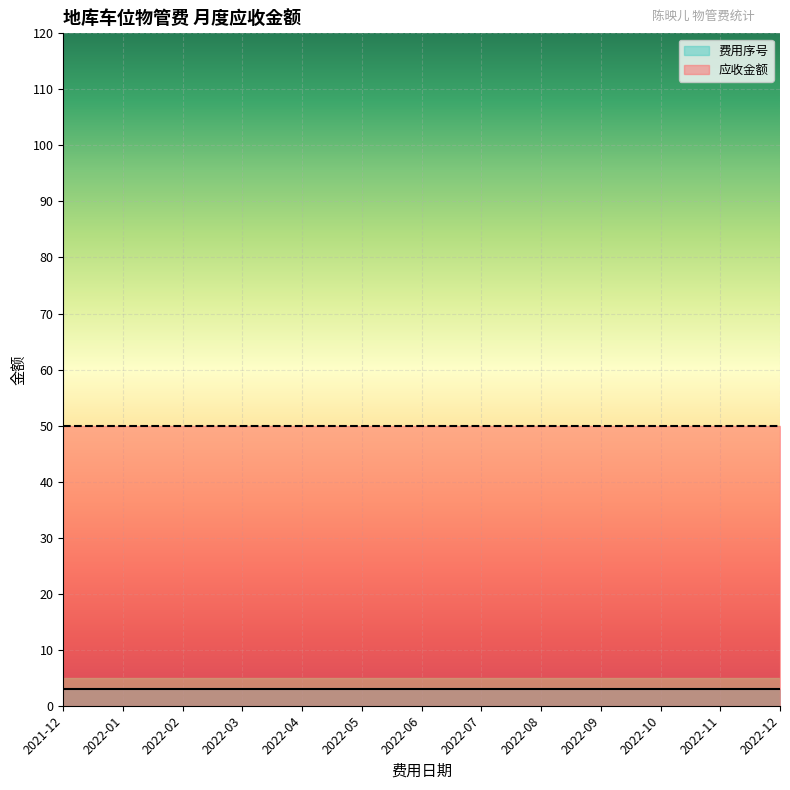

True or false: 费用序号 and 应收金额 intersect in this chart.

False